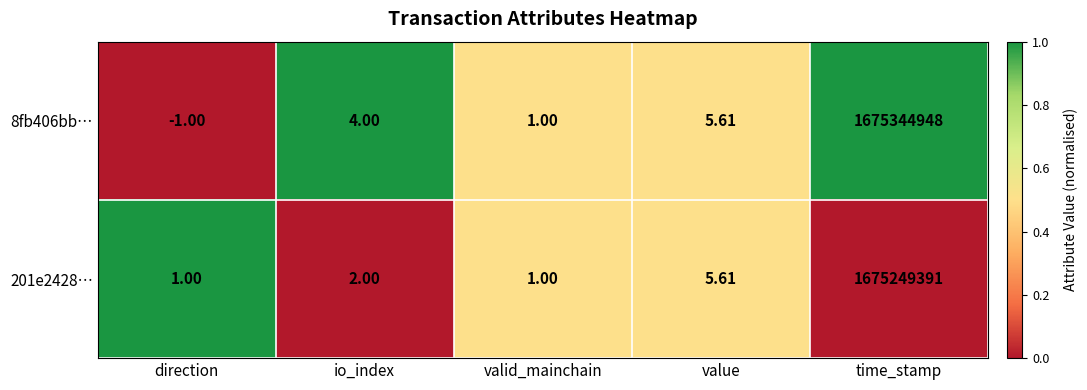

Count the number of categories in the chart.

5